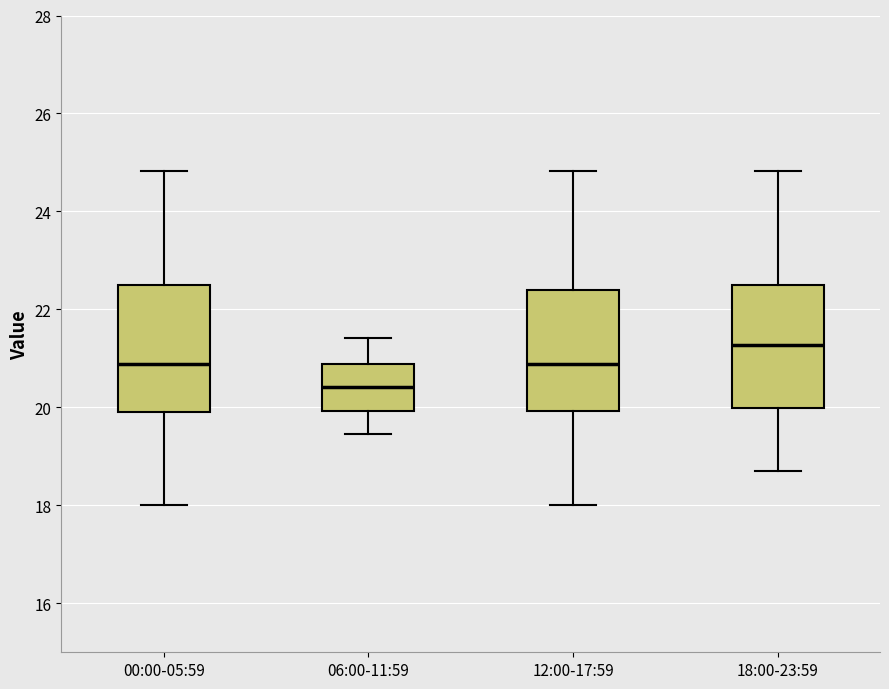

Which box's median line is the highest?

18:00-23:59